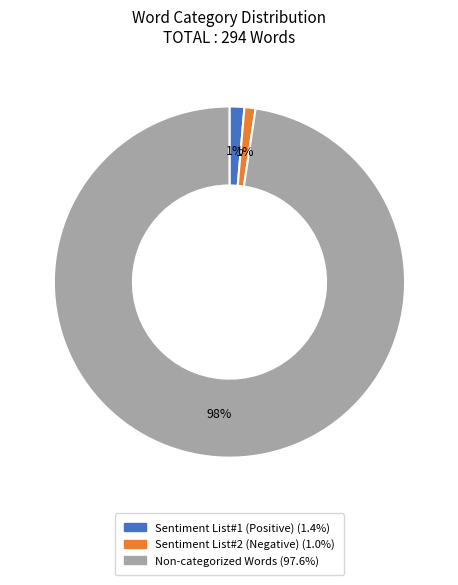

Count the number of slices in the pie.

3